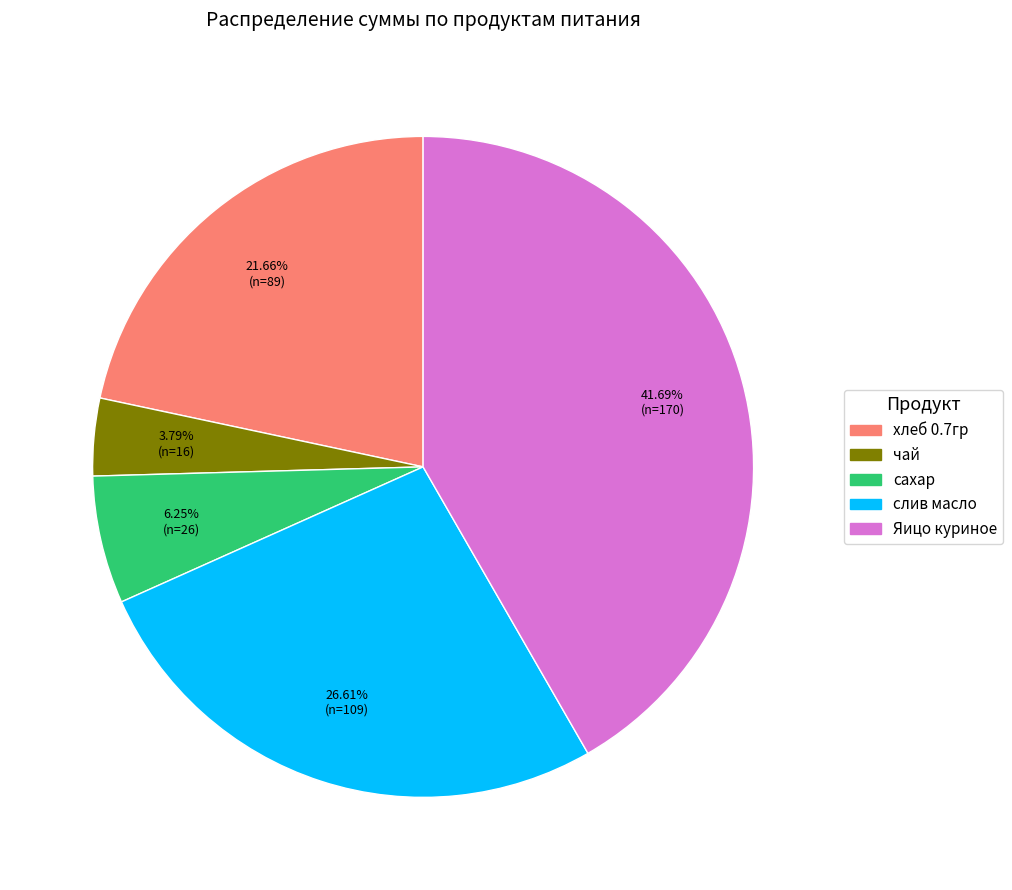

True or false: слив масло accounts for 40% of the total.

False